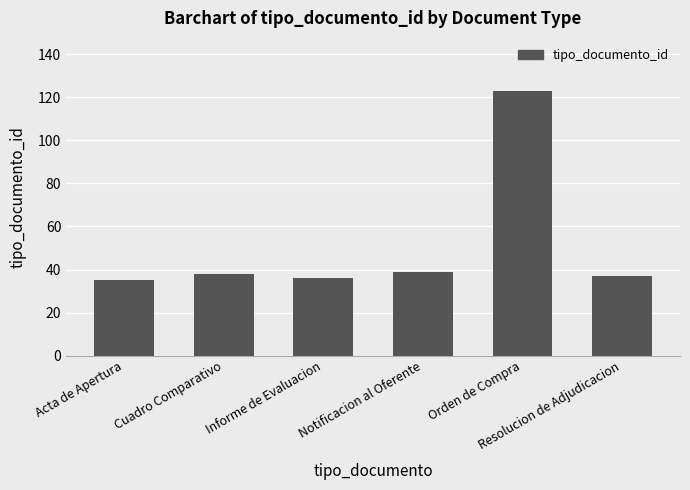

The value at Cuadro Comparativo is 68. True or false?

False